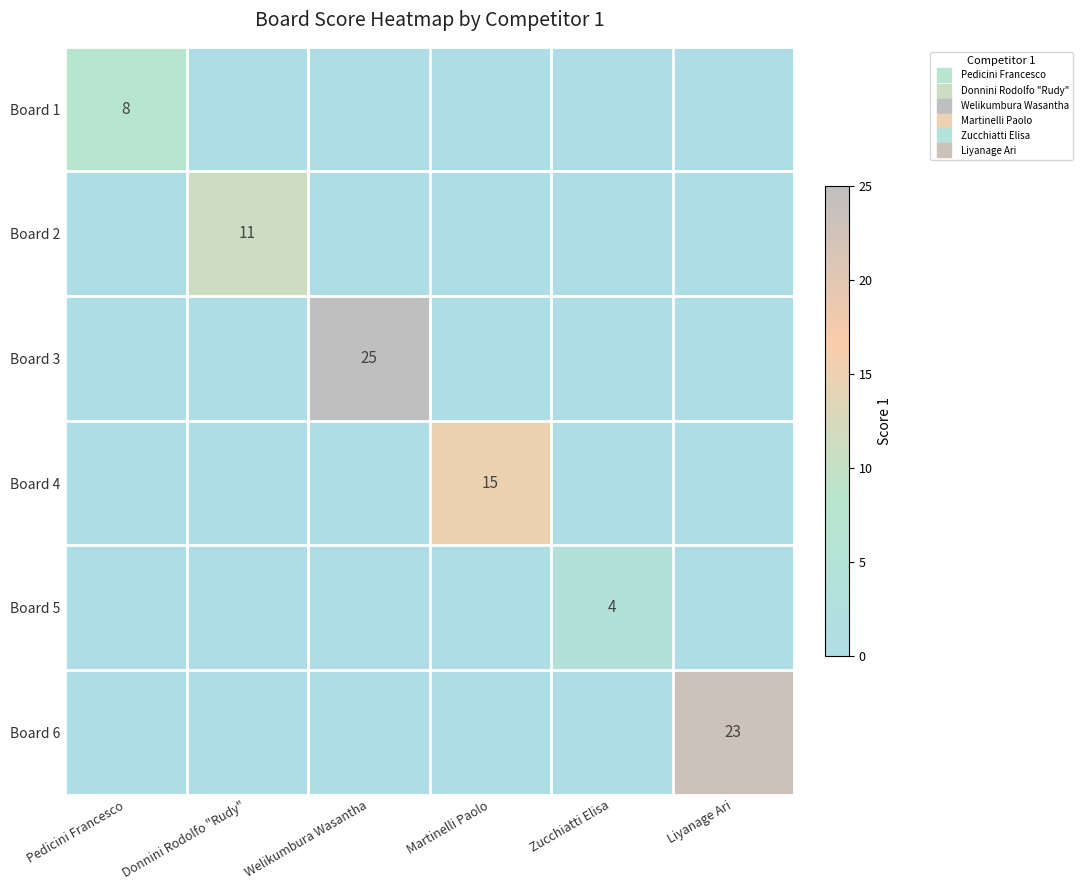

What is the total value across all series at Donnini Rodolfo "Rudy"?

11